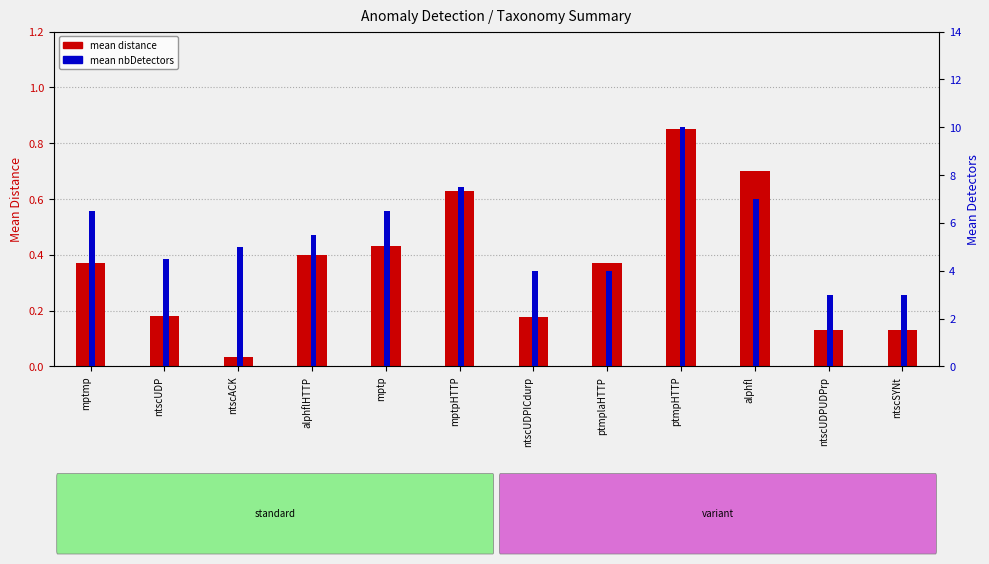

Reading left to right, transcribe all the data shown in this chart.

mean distance: mptmp=0.4	ntscUDP=0.2	ntscACK=0.0	alphflHTTP=0.4	mptp=0.4	mptpHTTP=0.6	ntscUDPICdurp=0.2	ptmplaHTTP=0.4	ptmpHTTP=0.8	alphfl=0.7	ntscUDPUDPrp=0.1	ntscSYNt=0.1
mean nbDetectors: mptmp=6.5	ntscUDP=4.5	ntscACK=5.0	alphflHTTP=5.5	mptp=6.5	mptpHTTP=7.5	ntscUDPICdurp=4.0	ptmplaHTTP=4.0	ptmpHTTP=10.0	alphfl=7.0	ntscUDPUDPrp=3.0	ntscSYNt=3.0